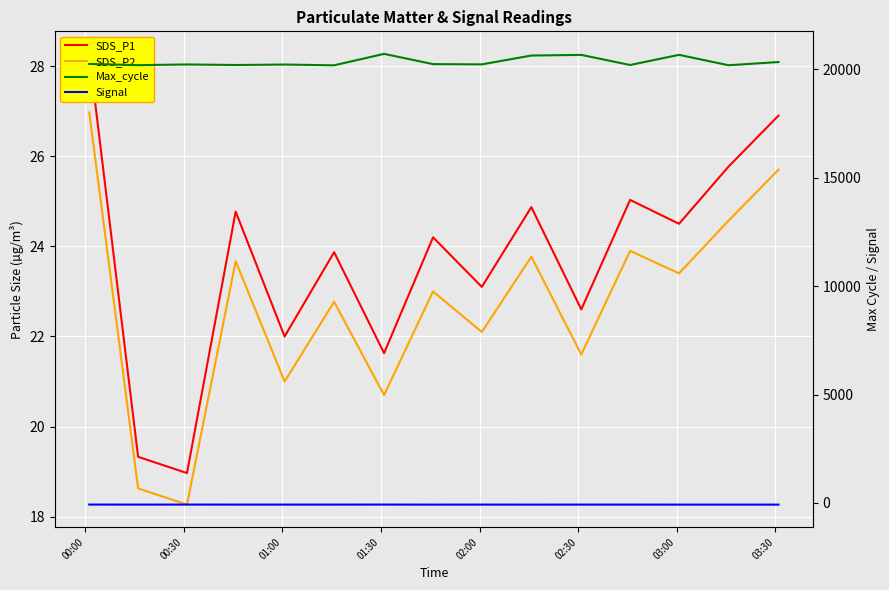

What is the minimum value for Max_cycle?

20186.0